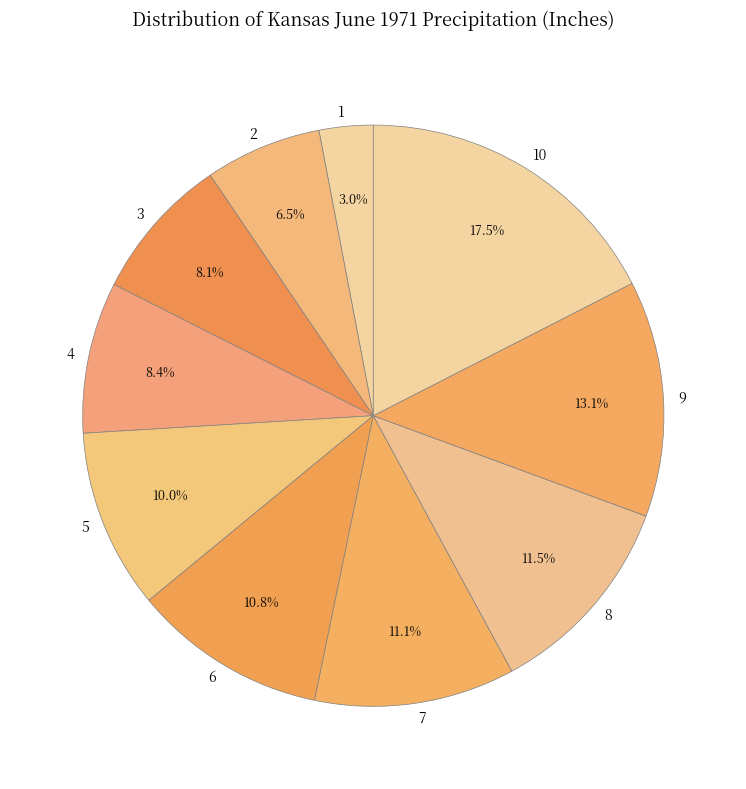

Is it true that 6 is 20% of the pie?

False